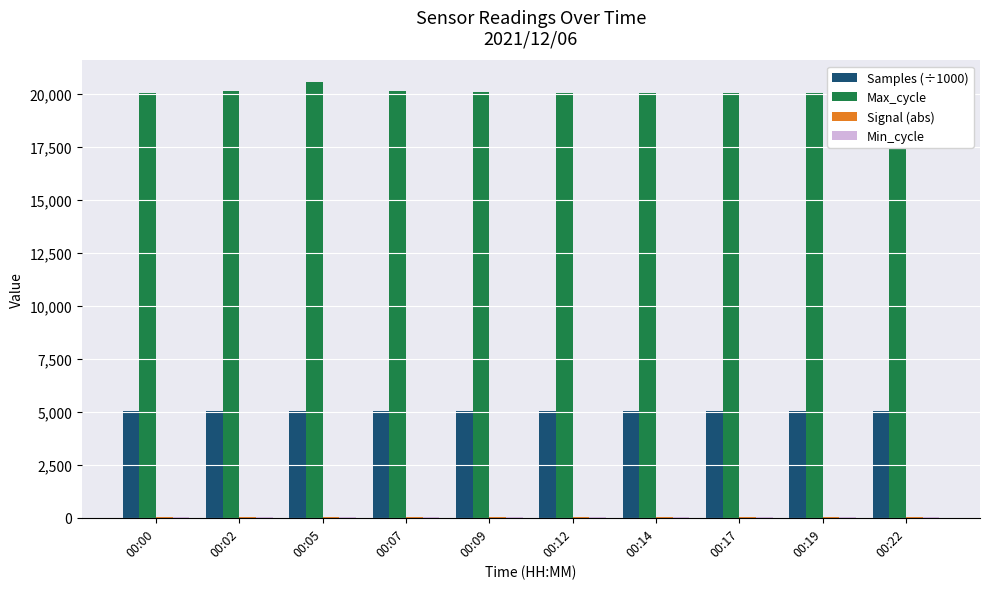

How many bars are there in total?

40